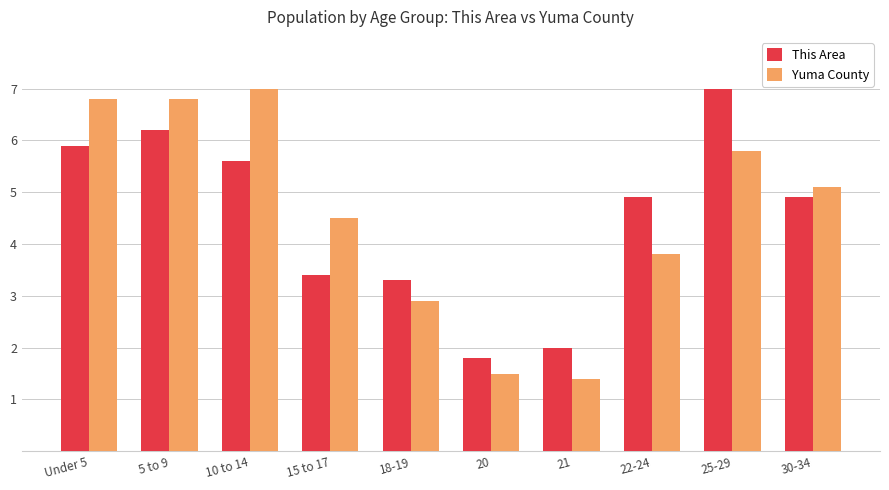

How many data points does each series have?

10